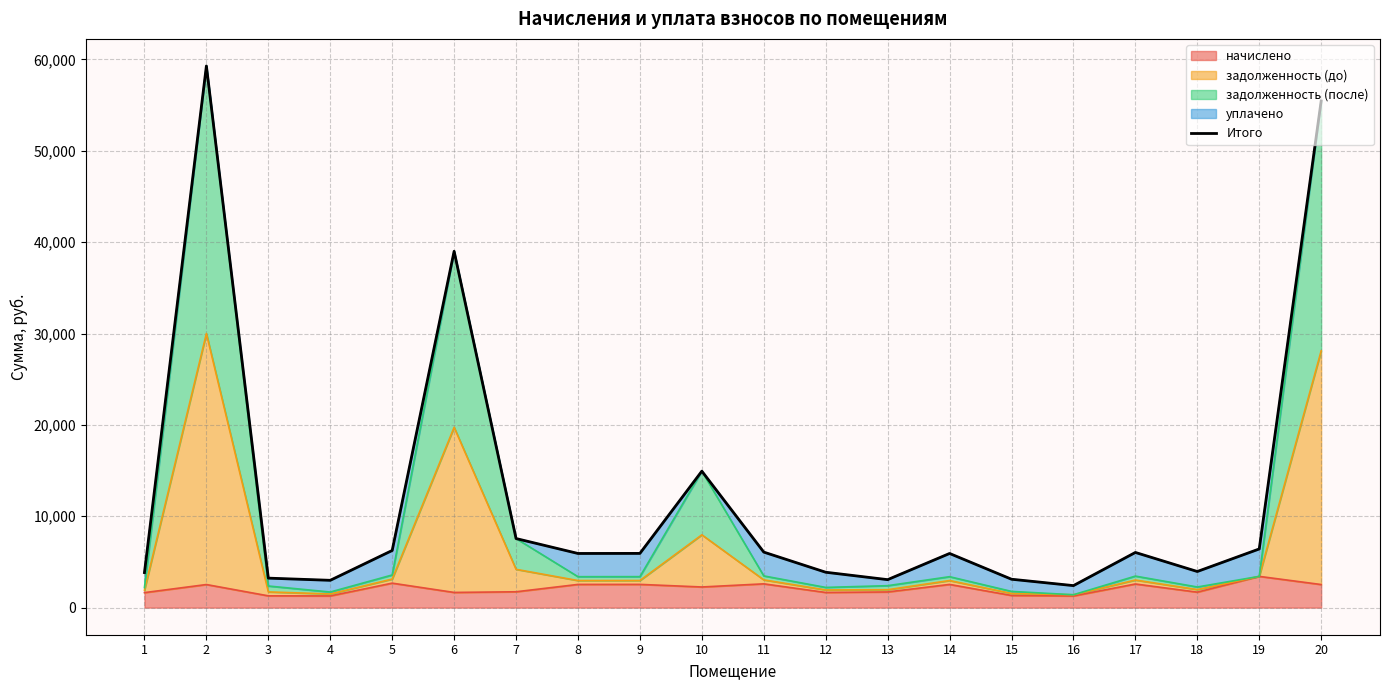

What is the smallest value displayed?

2410.1